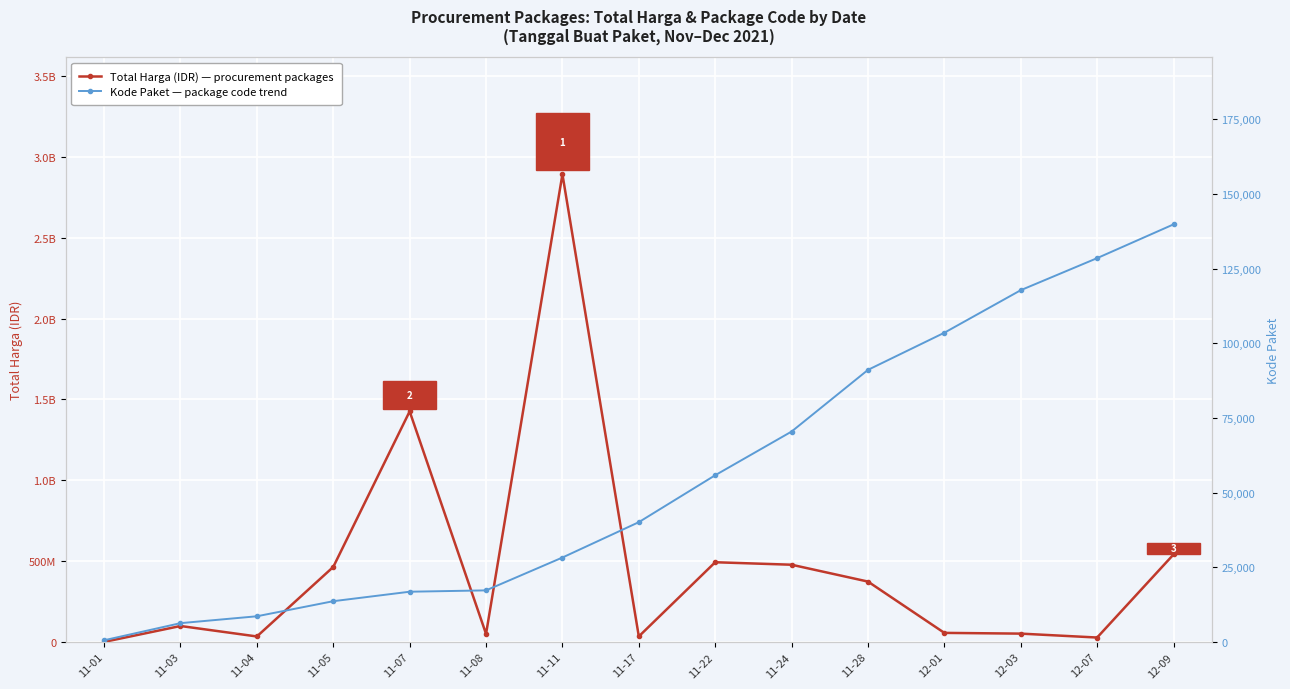

What is the difference between the maximum and minimum values in the Kode Paket series?

139247